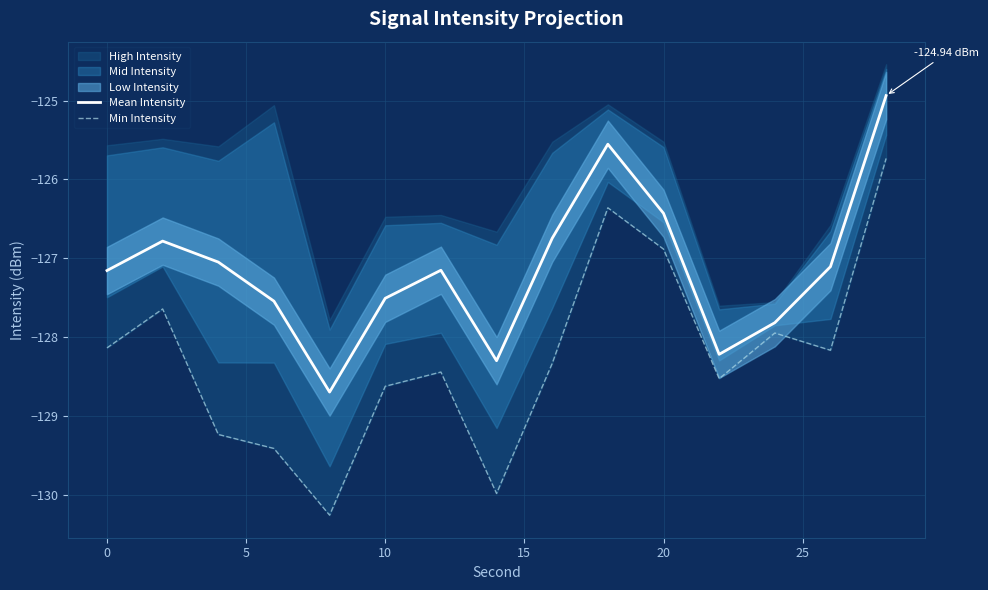

What is the difference between the maximum and minimum values in the Min Intensity series?

4.5